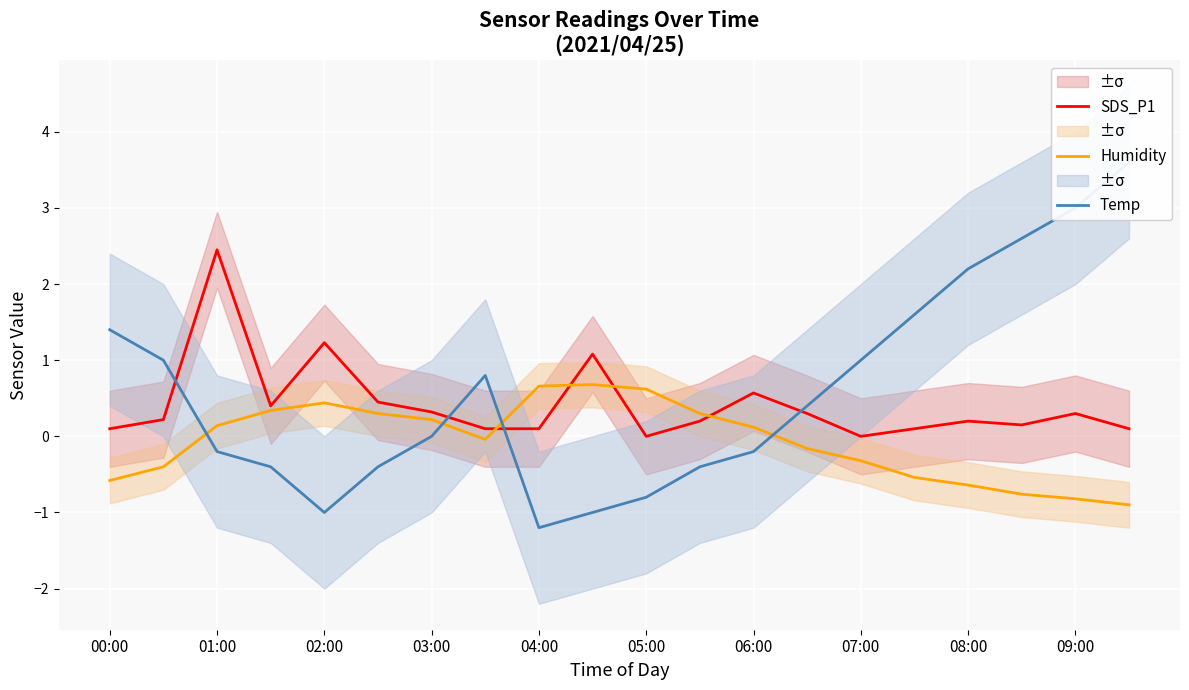

True or false: Humidity has a value of 0.4 at 02:00.

True